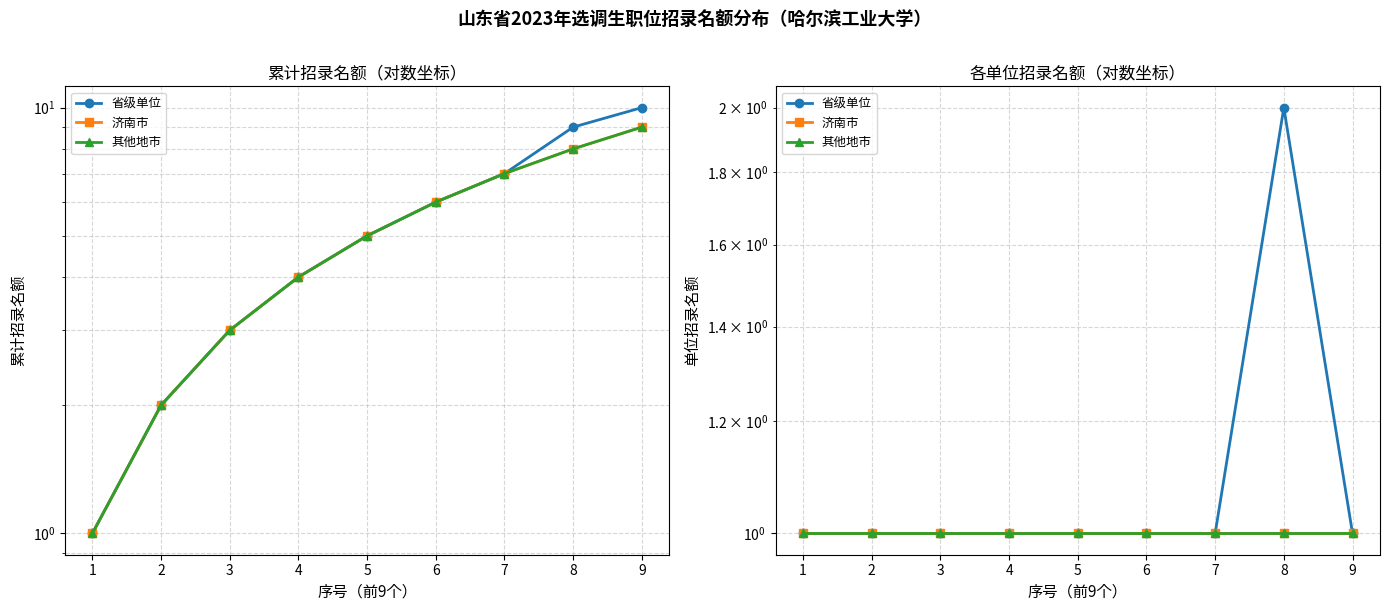

Does the chart have visible grid lines?

Yes